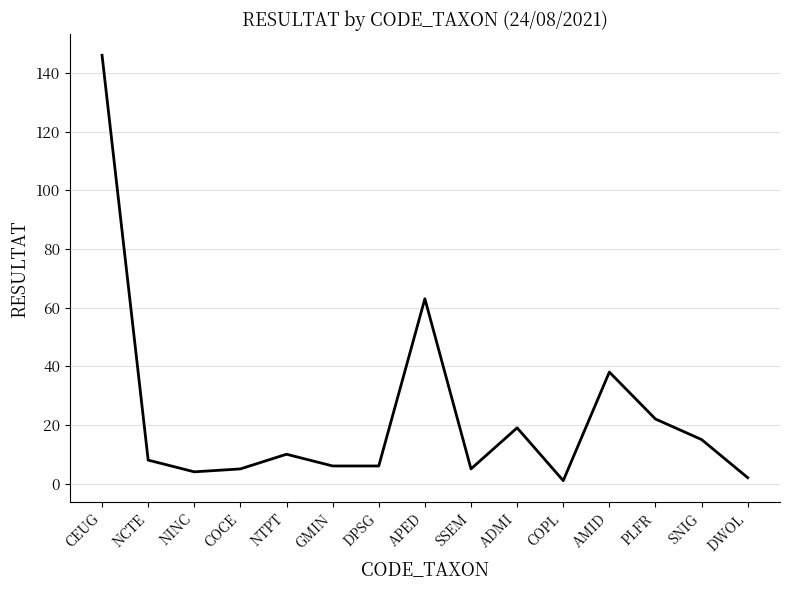

What is the change in value from NTPT to DPSG?

-4